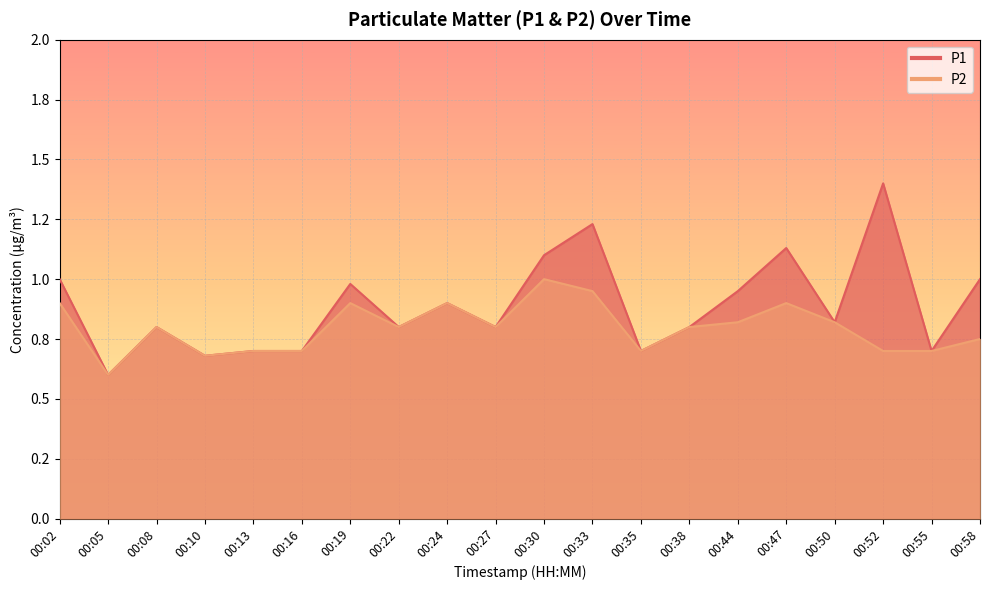

What is the average value of the P2 series?

0.8